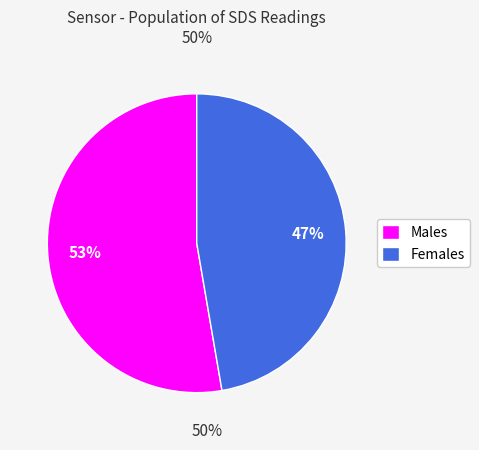

How many slices are in this pie chart?

2